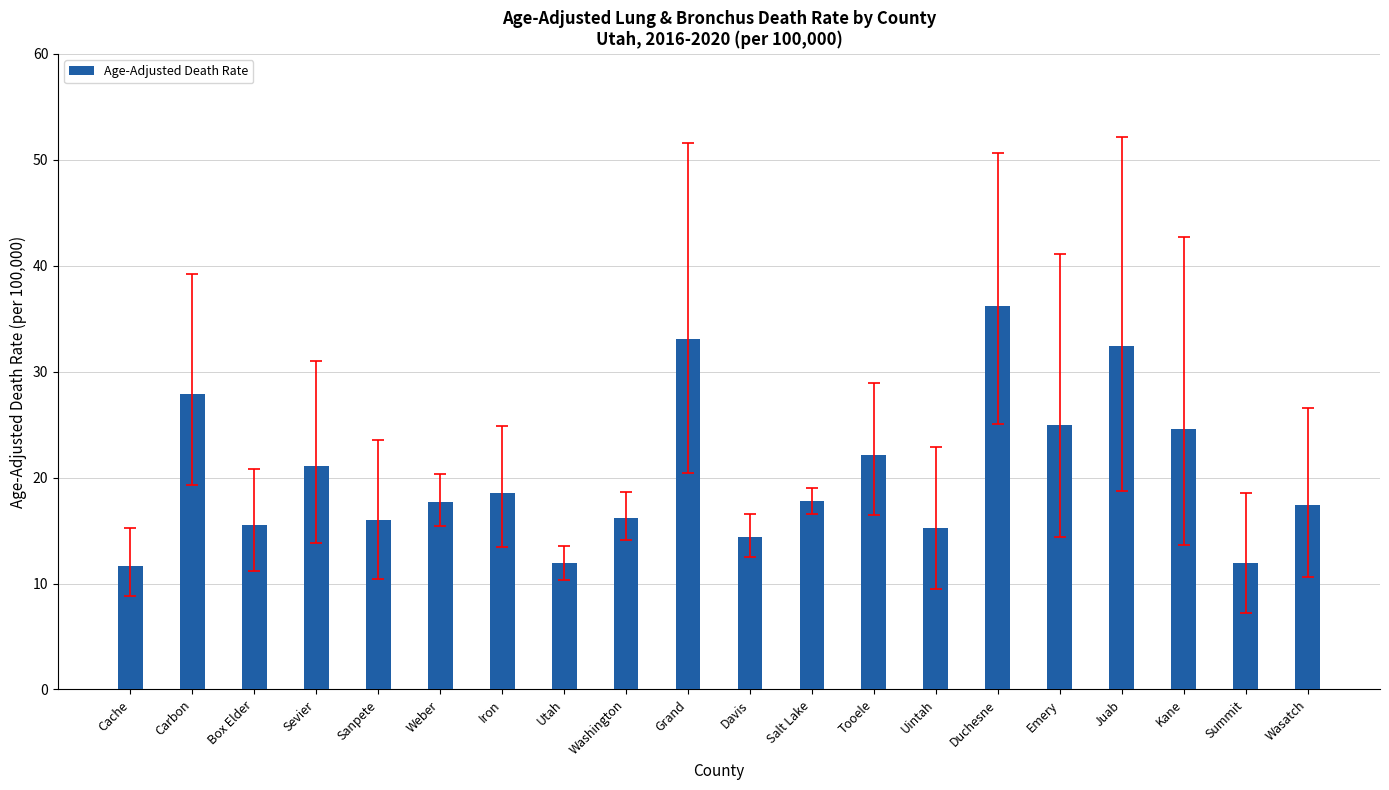

What is the change in value from Washington to Davis?

-1.8